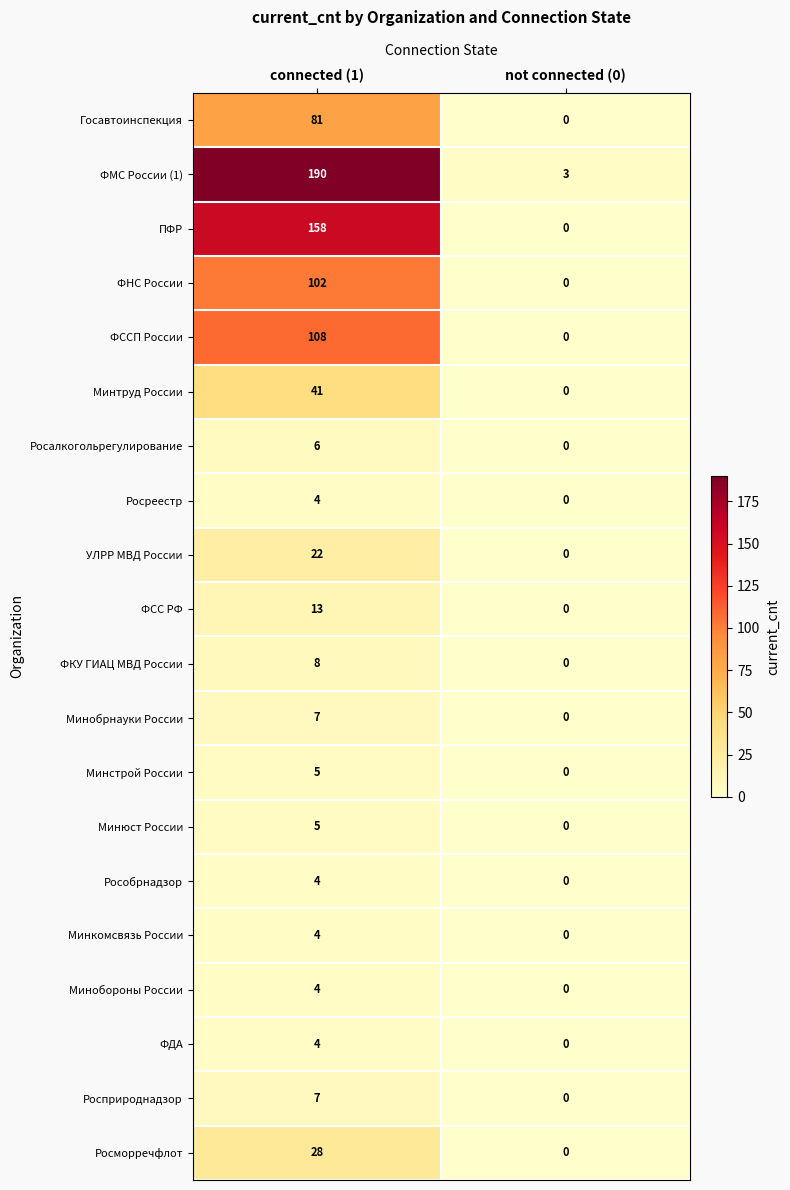

Which series has the largest total across all categories?

ФМС России (1)